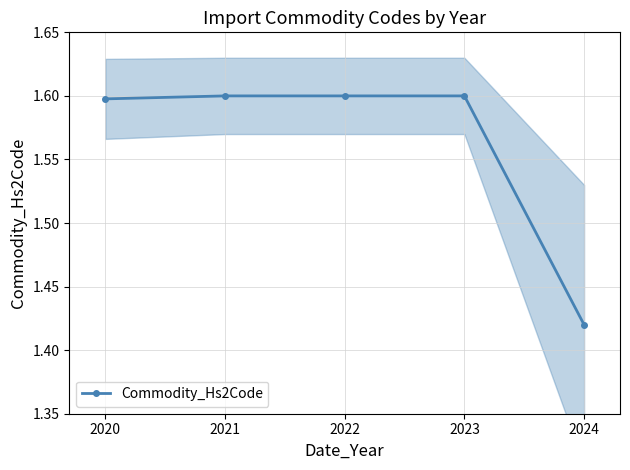

What is the maximum value shown in the chart?

1.6